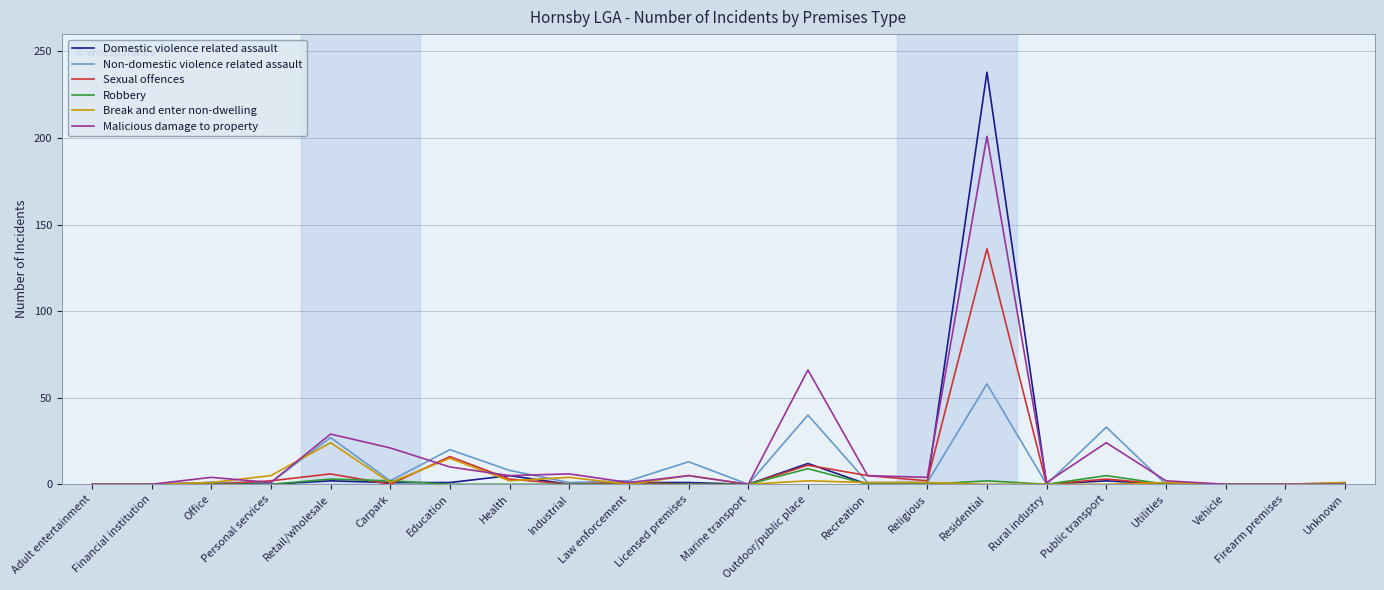

Rank the series by their maximum value, from lowest to highest.

Robbery, Break and enter non-dwelling, Non-domestic violence related assault, Sexual offences, Malicious damage to property, Domestic violence related assault